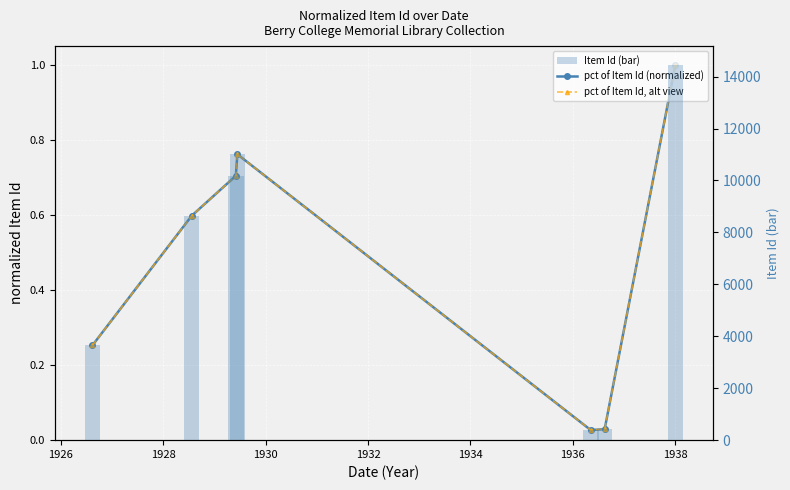

What is the difference between the second highest and minimum values in the pct of Item Id (normalized) series?

0.7